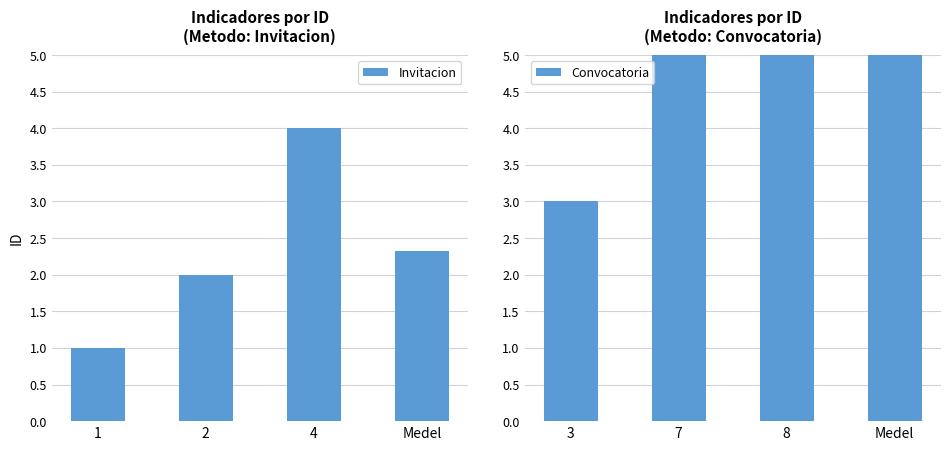

What is the difference between the maximum and minimum values in the Invitacion series?

3.0